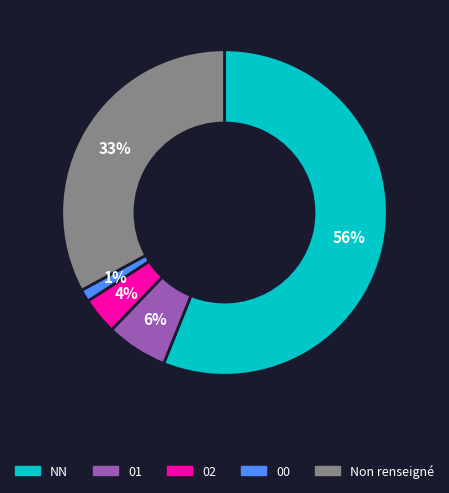

To the nearest percent, what is the difference between the largest and smallest slice percentages?

55%